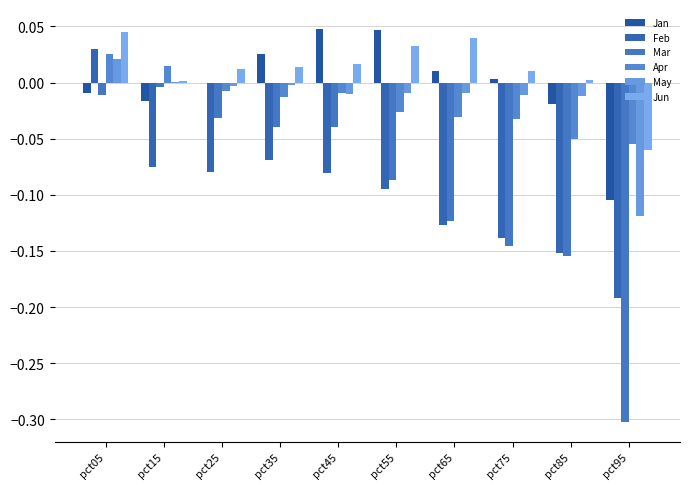

Are the bars horizontal?

No